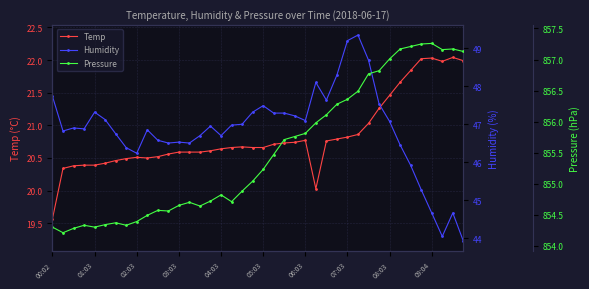

What are all the series names shown in the legend?

Temp, Humidity, Pressure